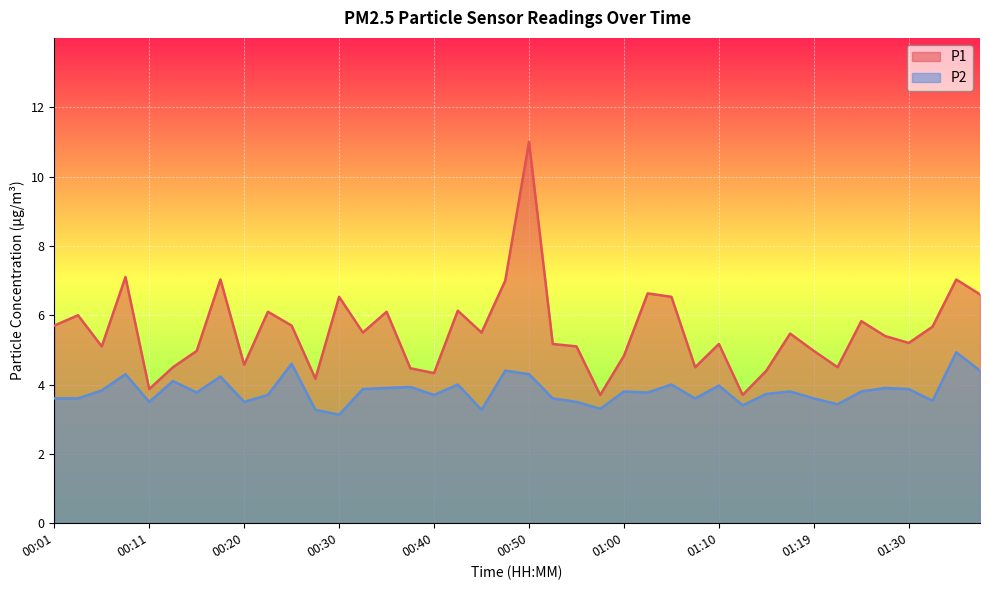

What is the sum of all P1 values?

221.8